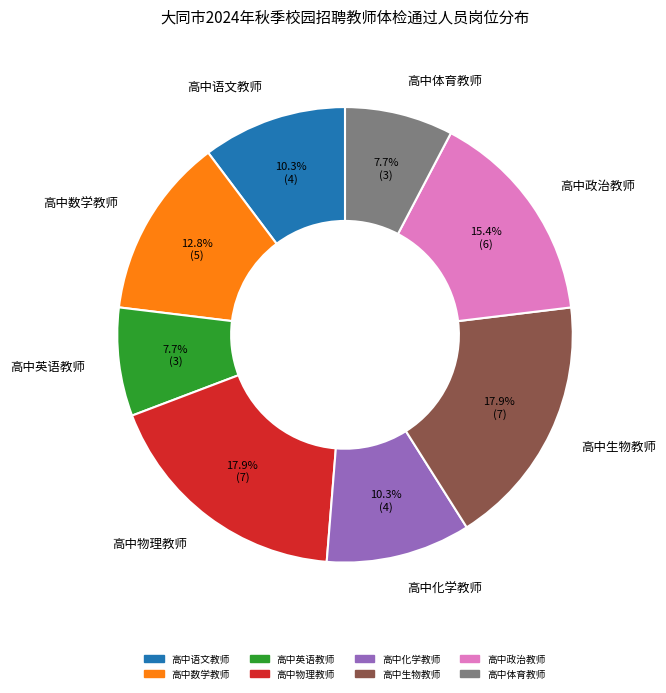

To the nearest percent, what percentage of the pie is 高中政治教师?

15%